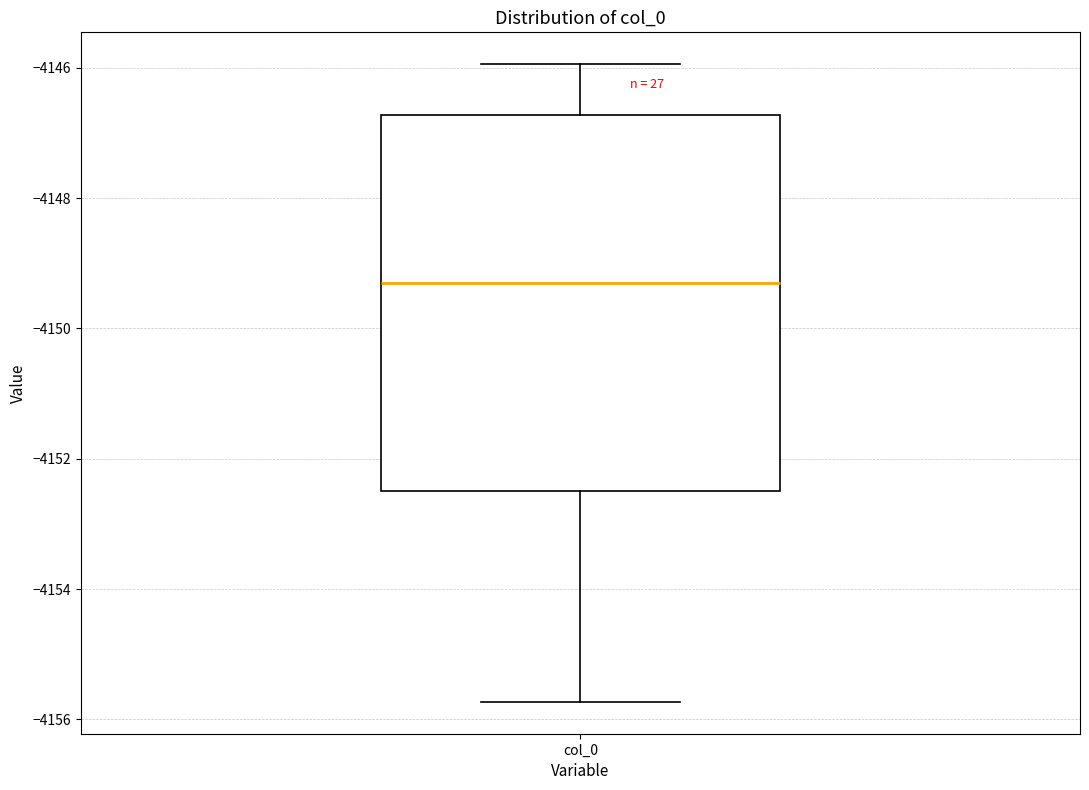

Read this box plot against the y-axis: the position of the median line, the range covered by the box, and the ends of both whiskers. The values are not printed on the chart, so give them approximately, as read against the axis.

median -4149.4, box -4152.4 to -4146.8, whiskers -4155.8 to -4146.0